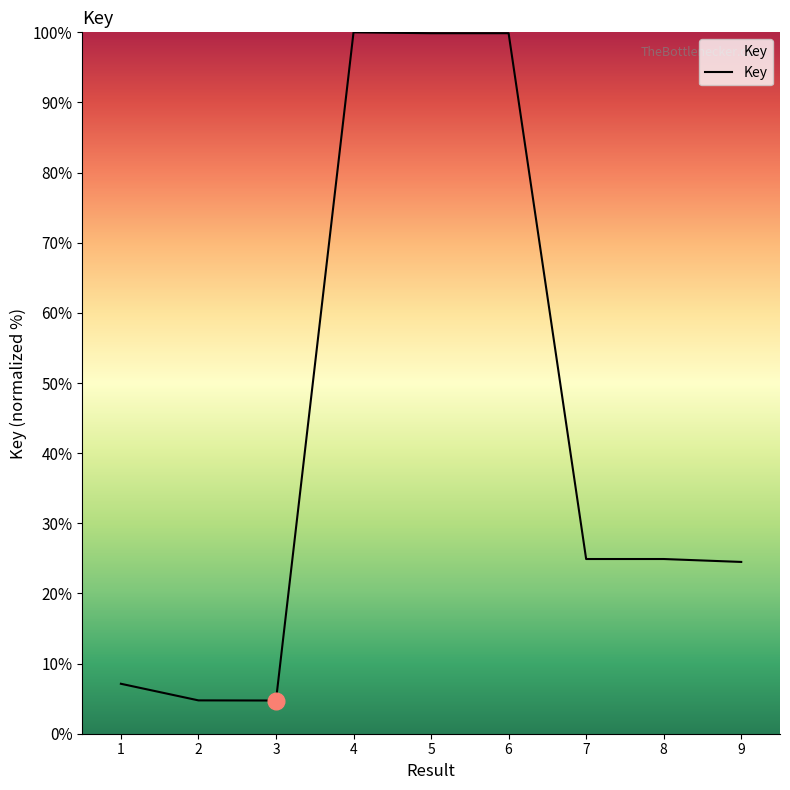

What is the difference between the maximum and minimum values?

95.3